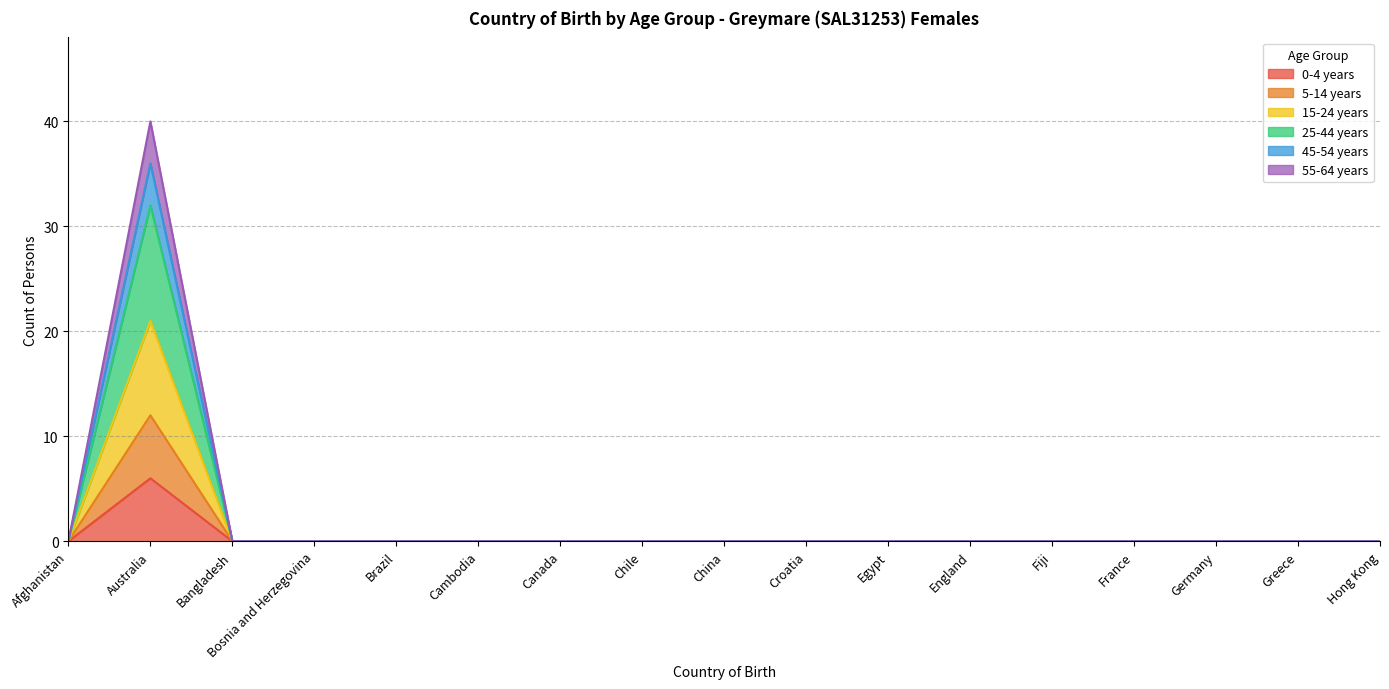

What is the label of the 8th point from the left?

Chile